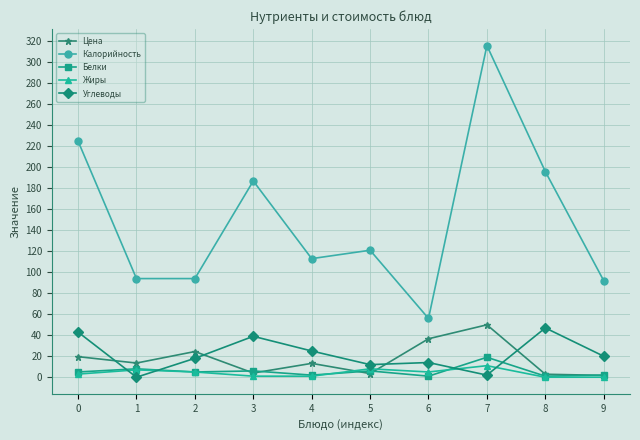

Which series changed the most between 1 and 8?

Калорийность